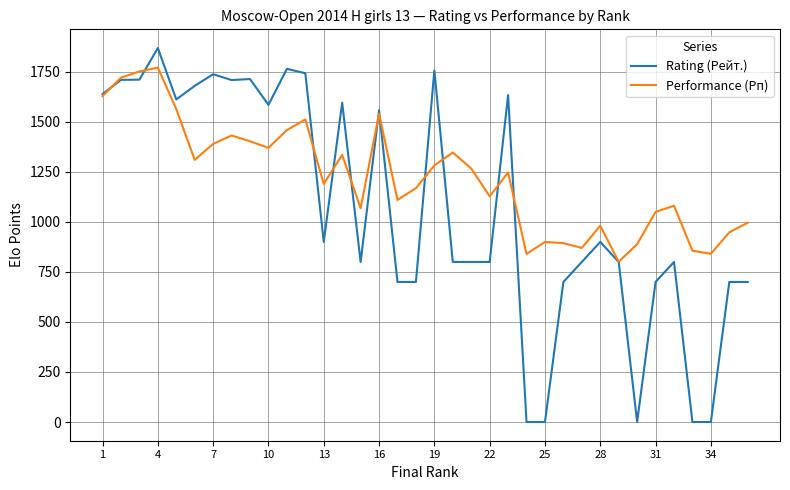

Rank the series by their average value, from highest to lowest.

Performance (Рп), Rating (Рейт.)